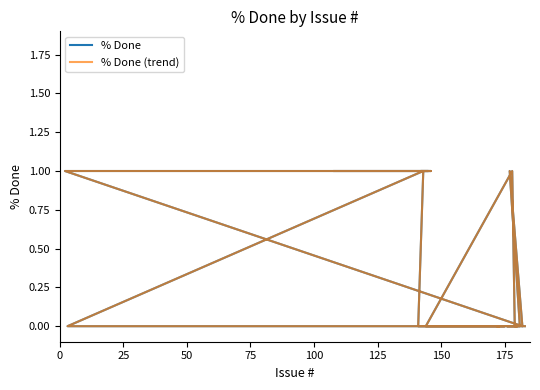

Which series has the largest total across all categories?

% Done